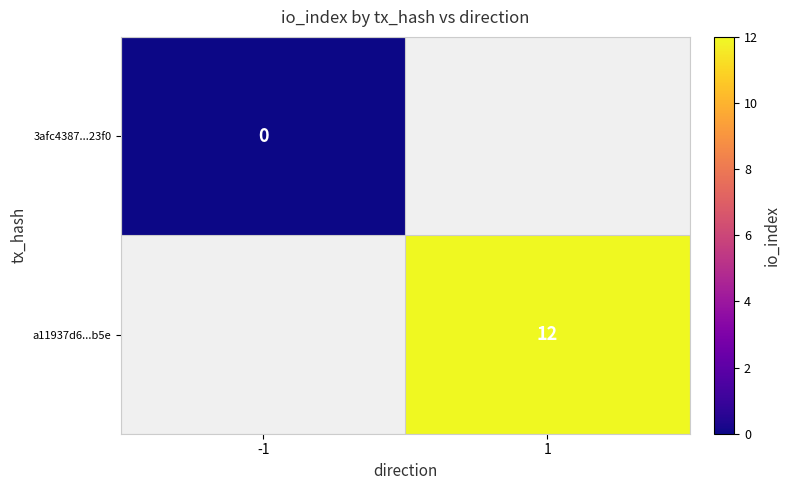

The a11937d6...b5e series shows 21 at 1. True or false?

False